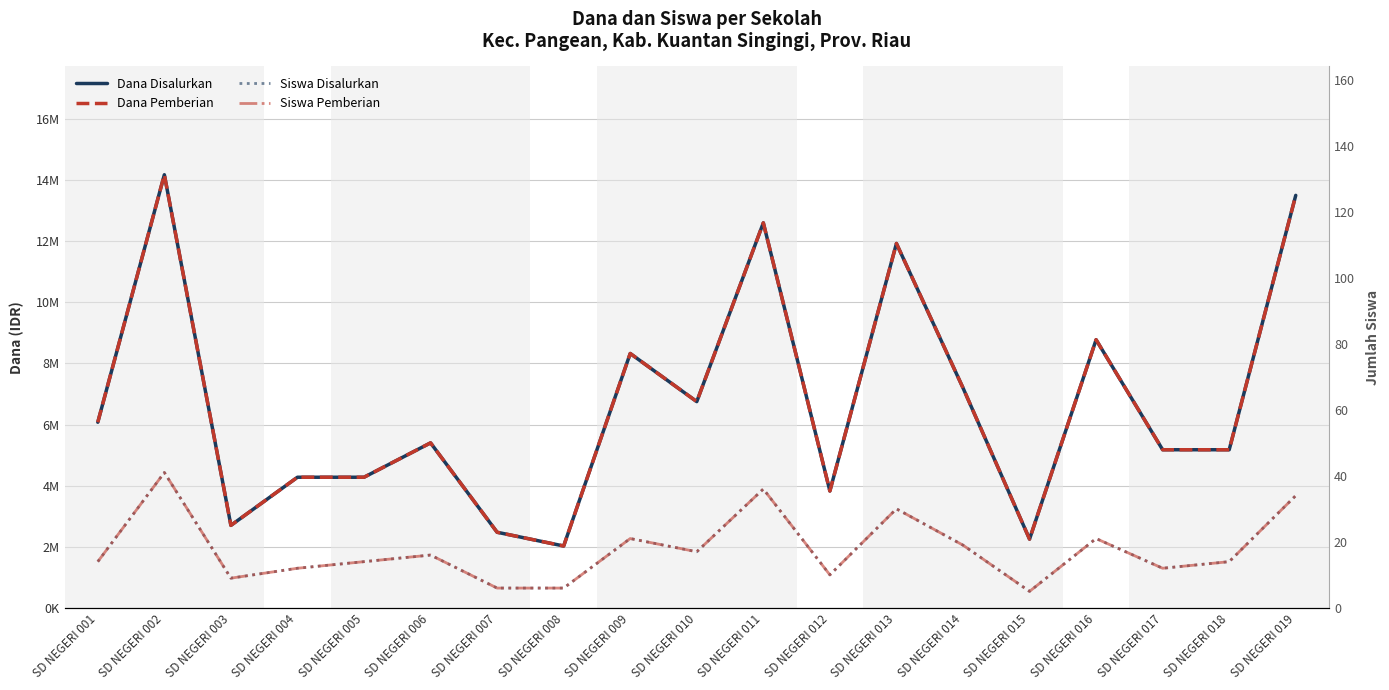

At how many categories does at least one series exceed 8840452?

4